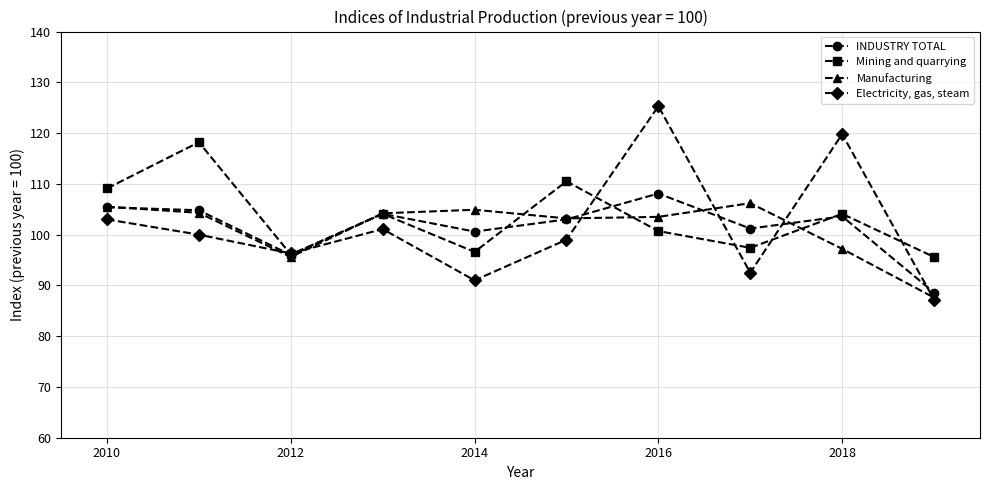

True or false: Electricity, gas, steam has more than 2 points higher than both neighbors.

True